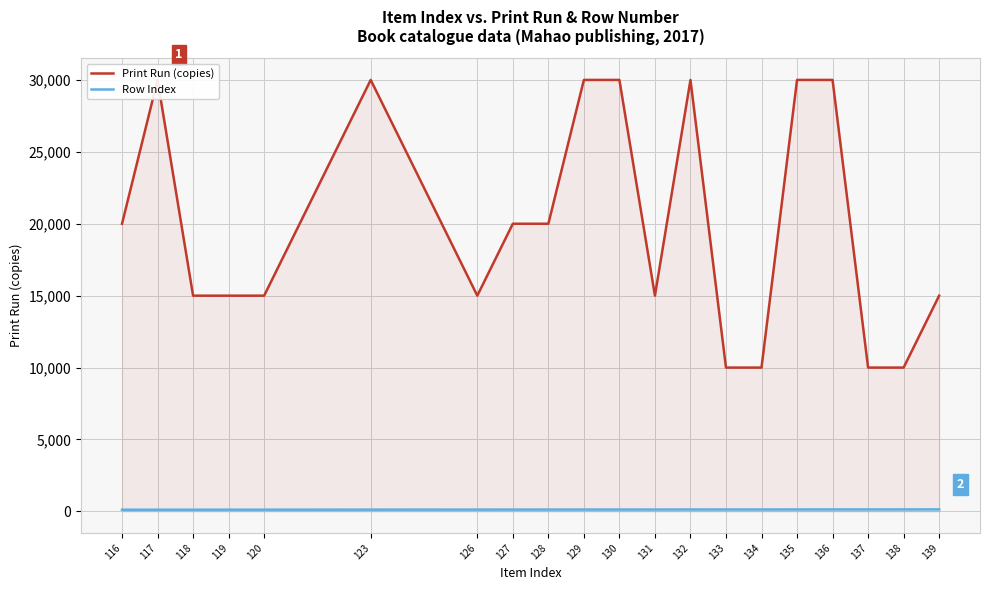

What is the difference between the maximum and second lowest values in the Print Run (copies) series?

20000